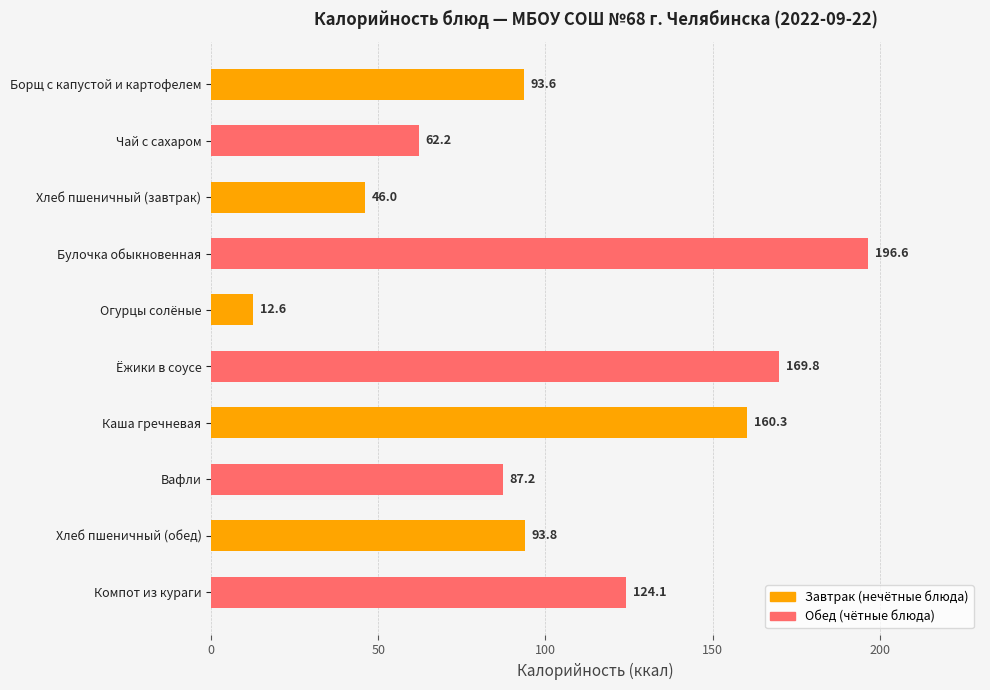

Is it true that the value at Вафли is 42.6?

False